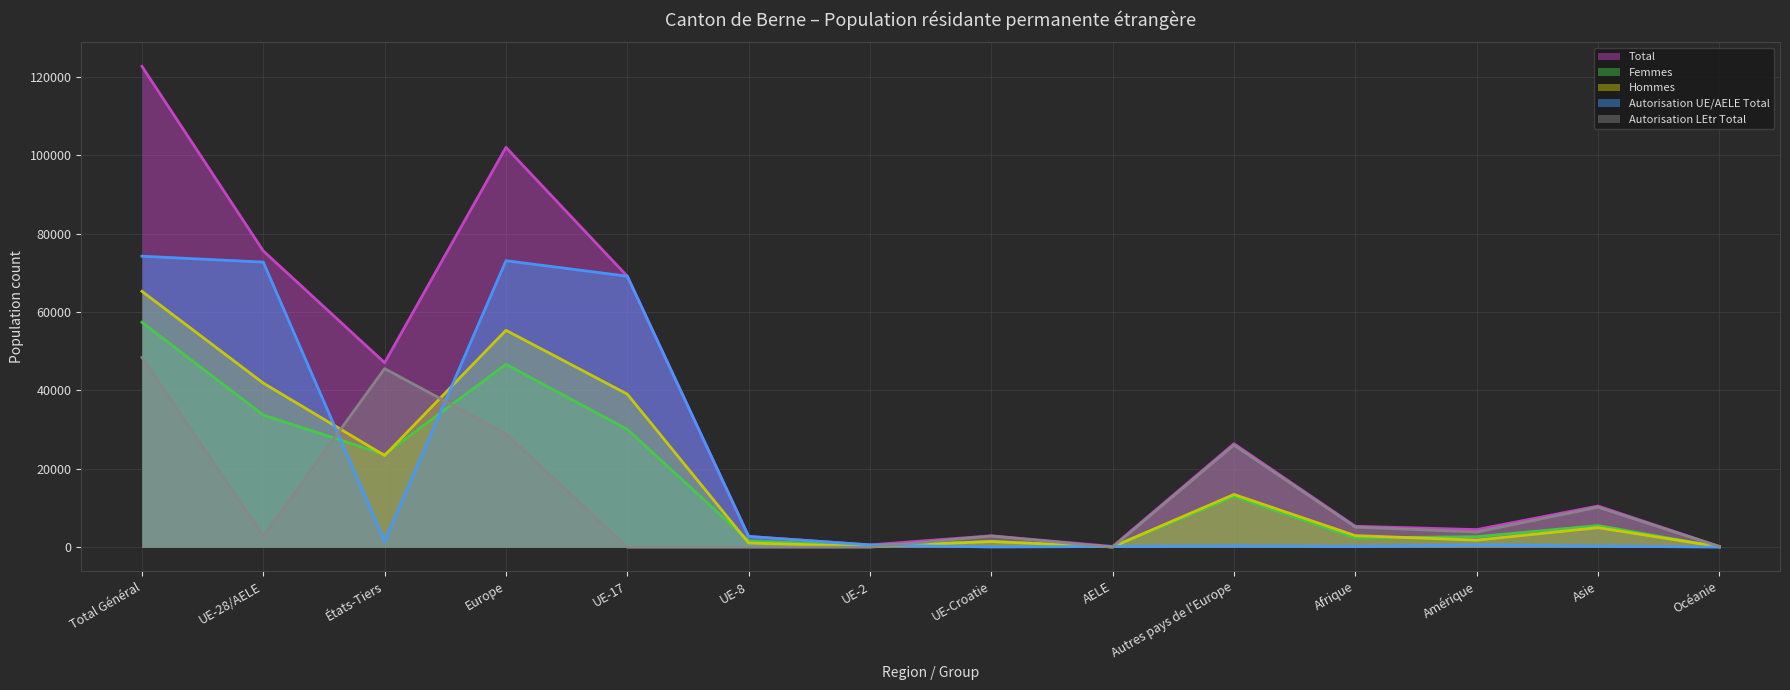

True or false: Autorisation LEtr Total and Total intersect in this chart.

False